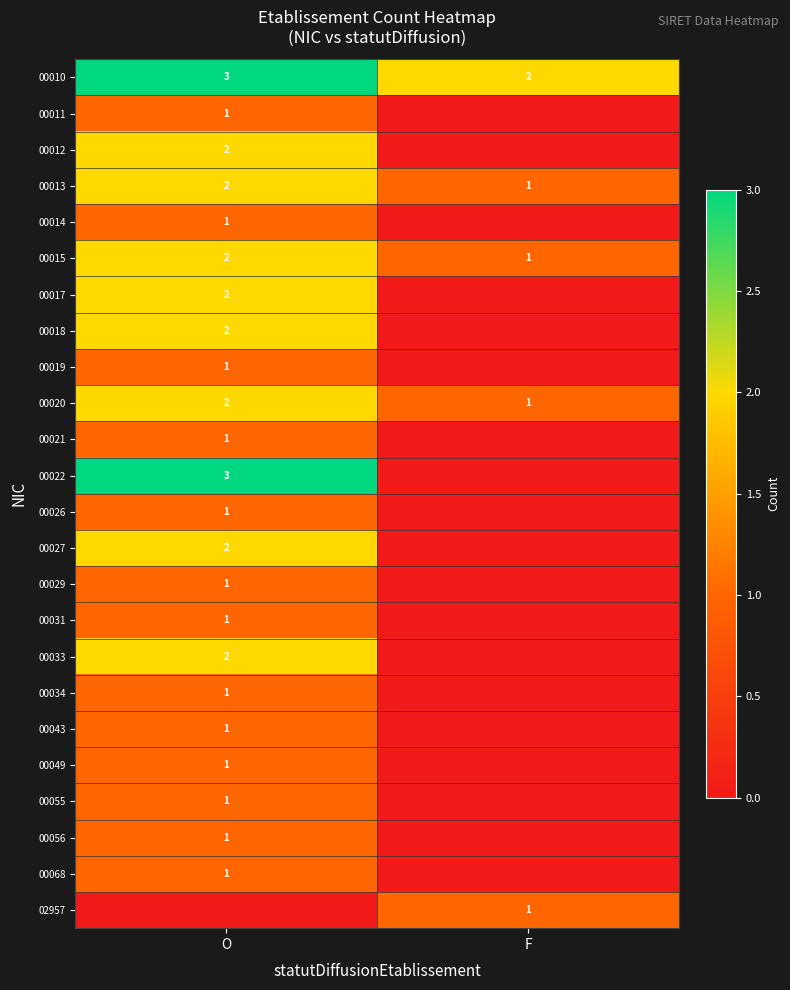

What is the sum of all 00013 values?

3